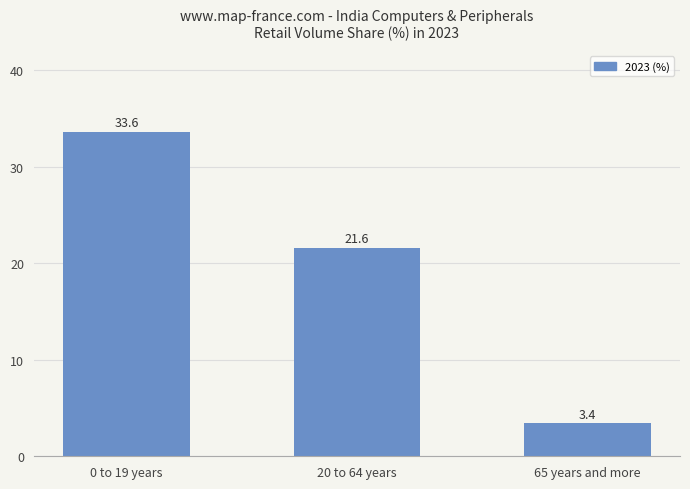

What is the label of the 2nd bar from the right?

20 to 64 years